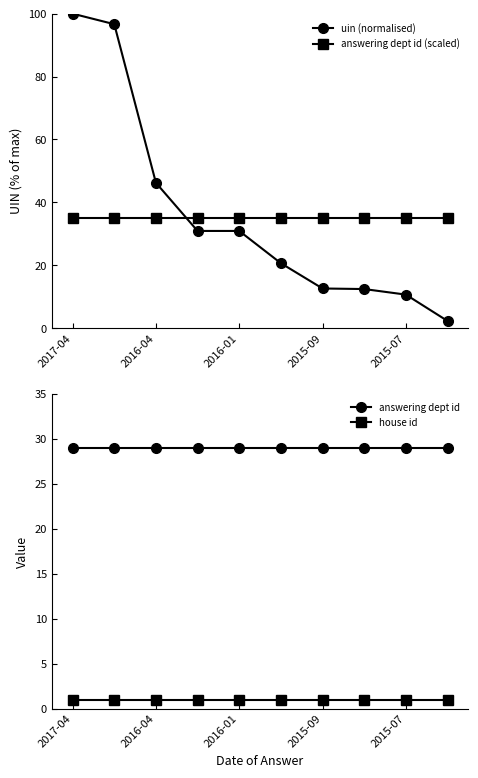

How many categories are shown in the chart?

10